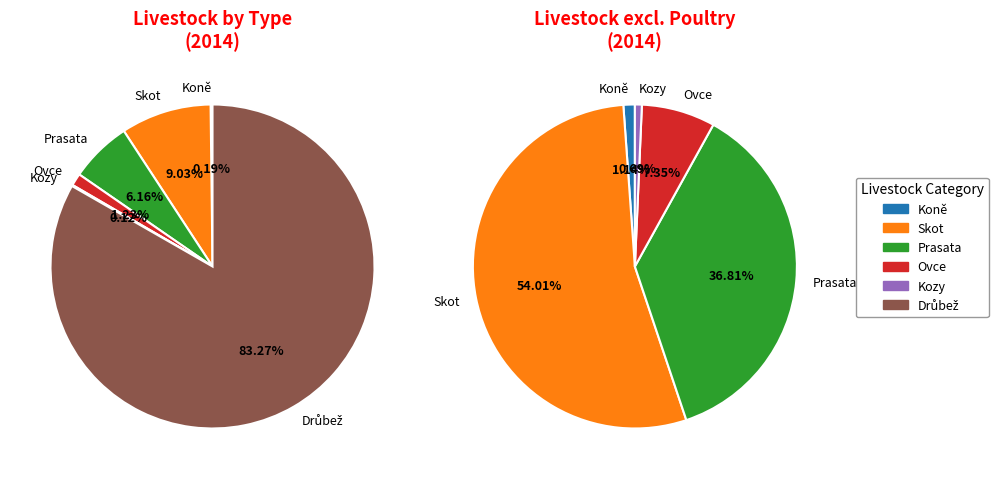

Which slice is the largest?

Drůbež